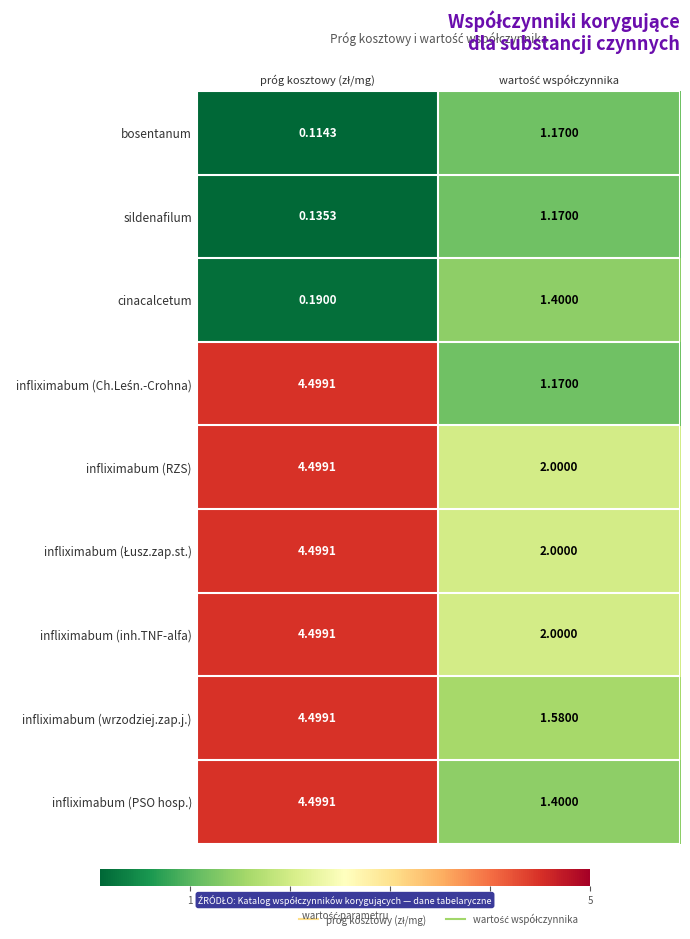

Count the number of data series in this chart.

9